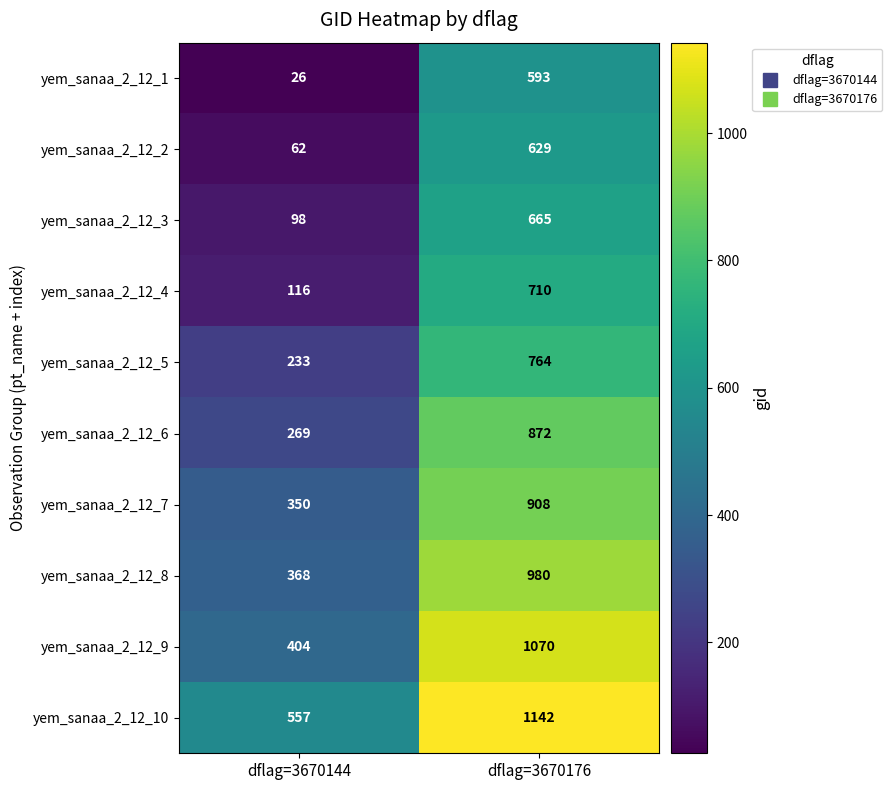

At which category does the chart reach its peak across all series?

dflag=3670176